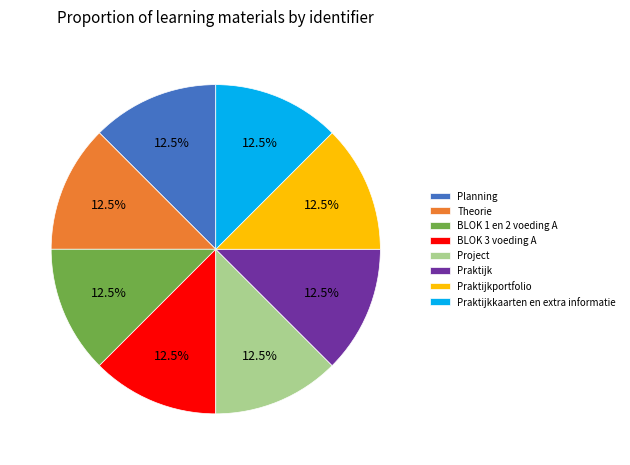

Does any single category account for the majority?

No